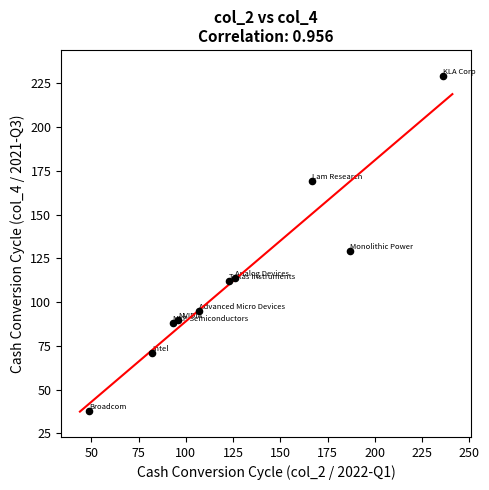

What Y value in the scatter plot is closest to 133?

129